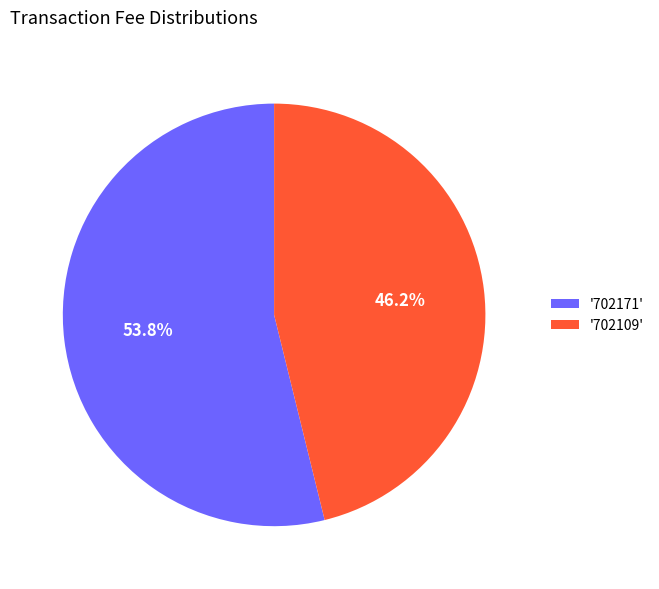

Which slice is the smallest?

'702109'